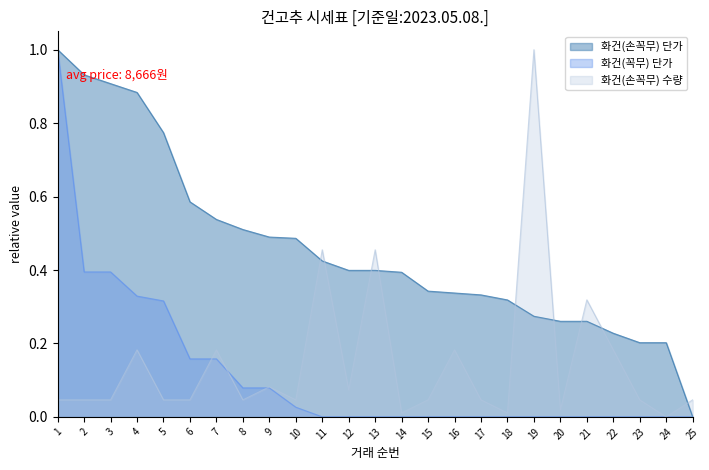

What is the difference between the maximum and minimum values in the 화건(손꼭무) 수량 series?

1.0